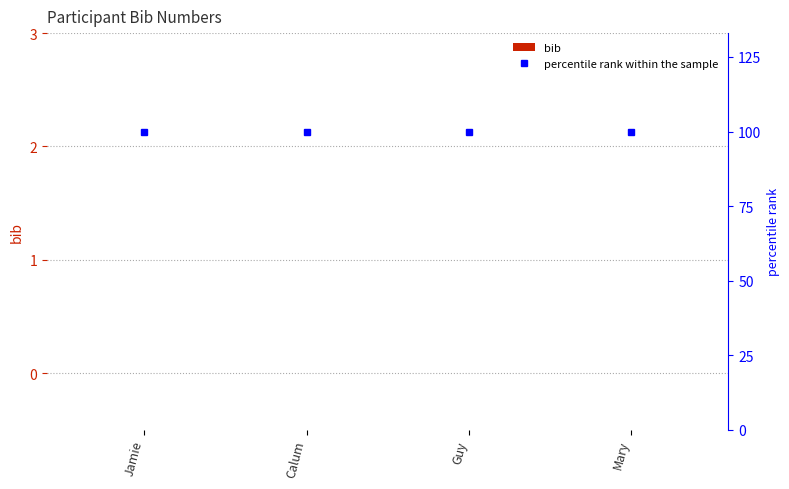

Reading right to left, list all the values displayed in this chart.

bib: 0	0	0	0
percentile rank within the sample: 100	100	100	100